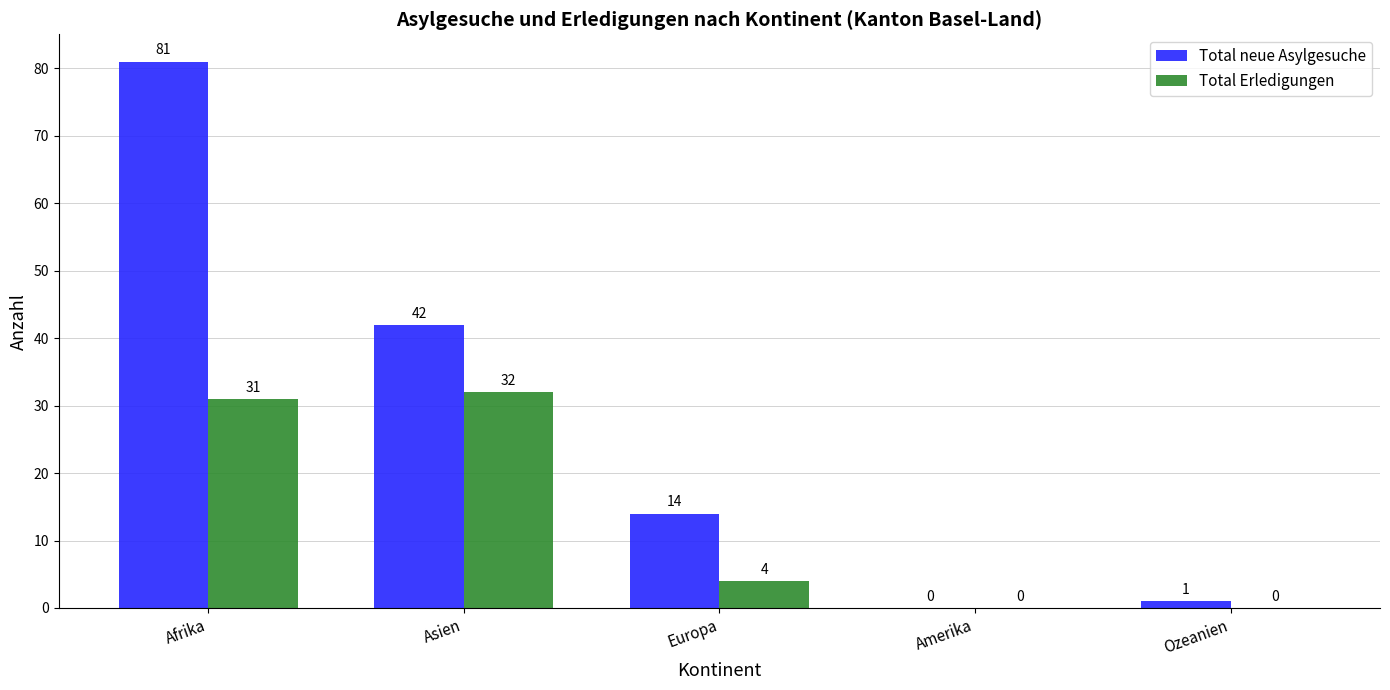

Between Amerika and Ozeanien, which series saw the biggest shift?

Total neue Asylgesuche